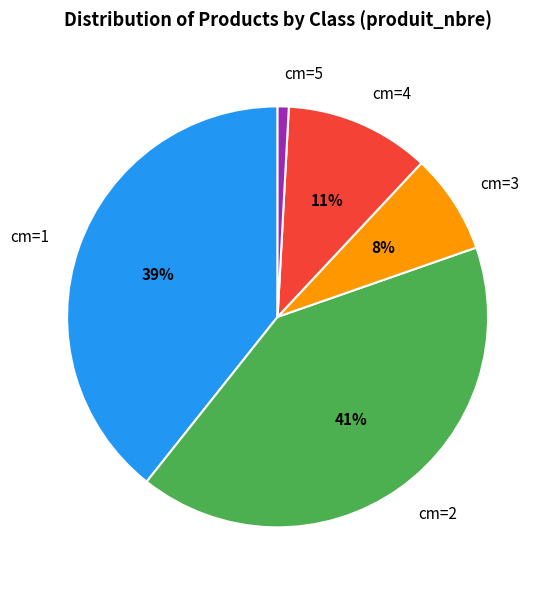

What is the smallest slice in the pie chart?

cm=5